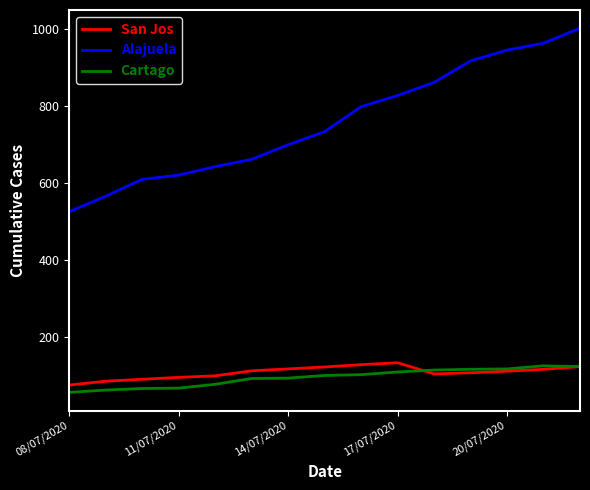

What is the smallest value displayed?

56